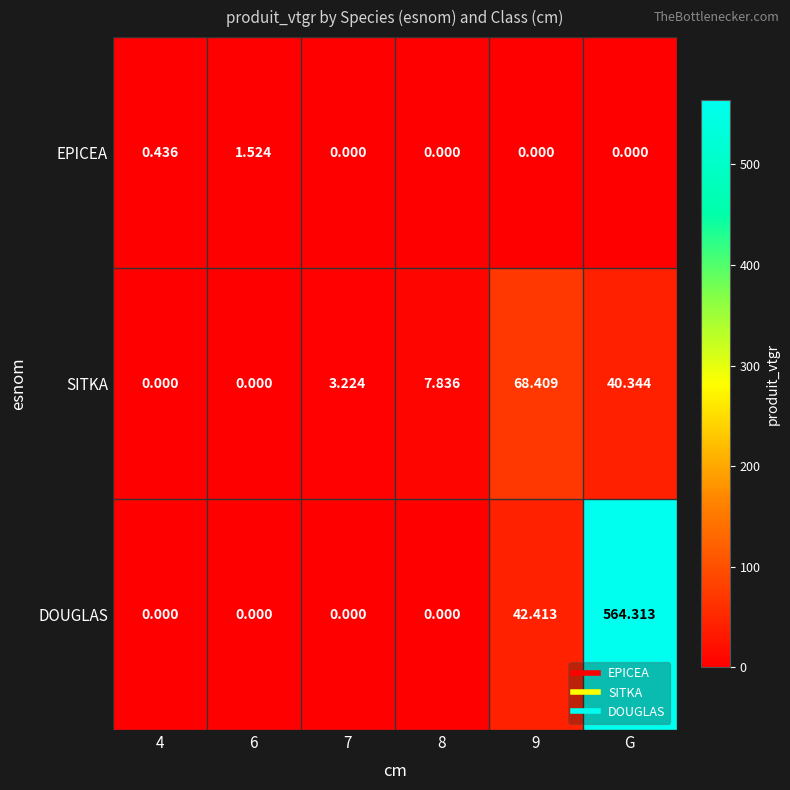

Which category has the highest value across all series?

G